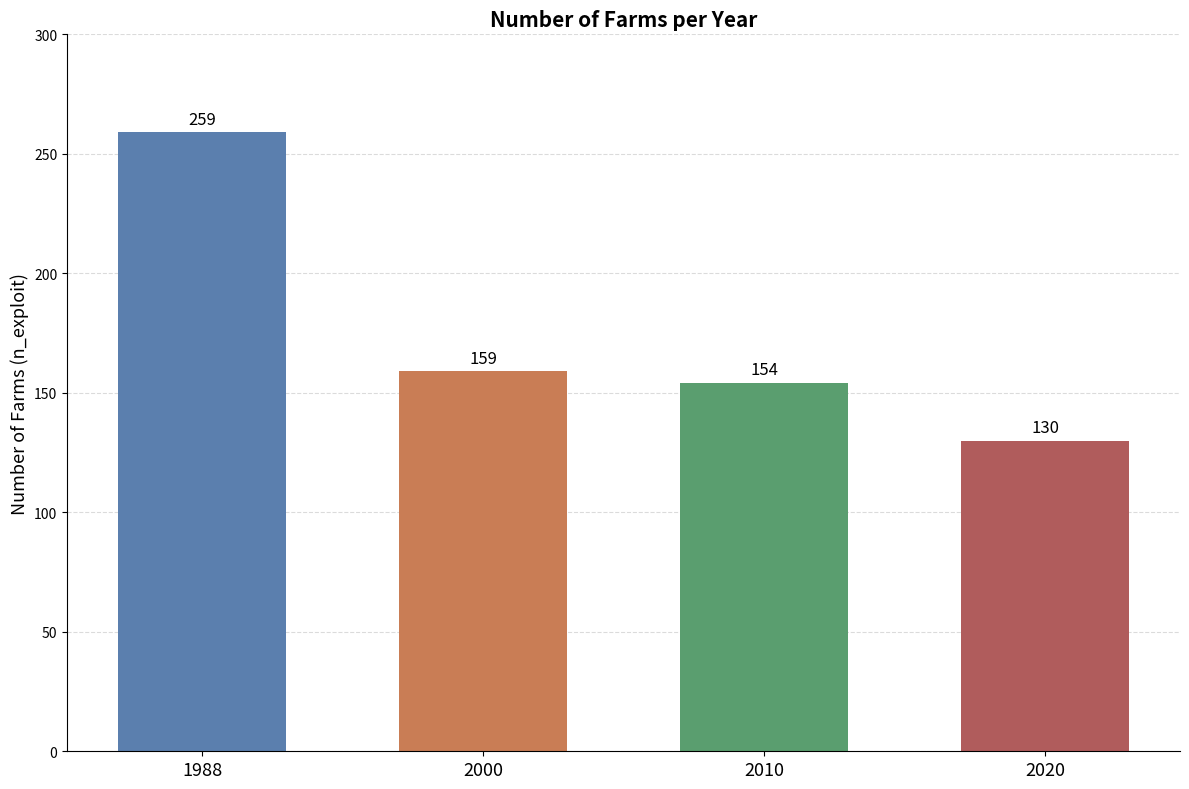

What is the difference between the values at 2020 and 2000?

29